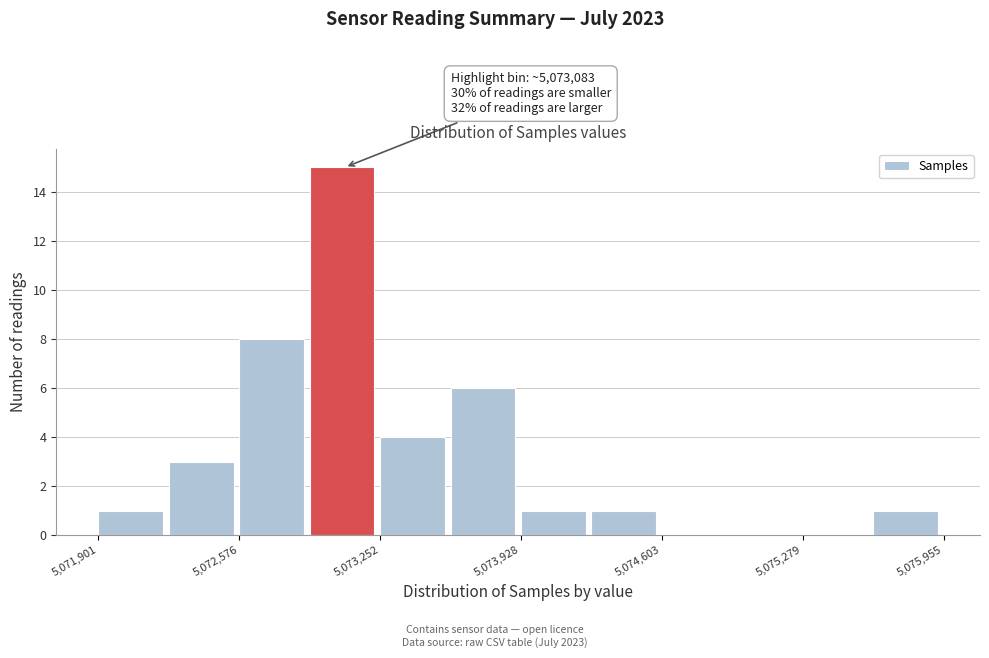

Around what value on the x-axis is the tallest bar? Give the approximate position of its centre, as read against the axis.

5073100